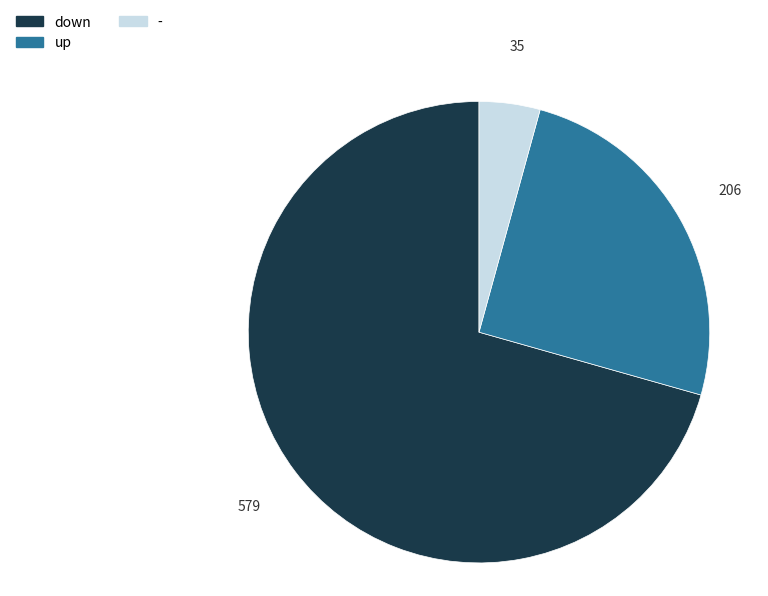

Do down and - together represent more than half of the pie?

Yes